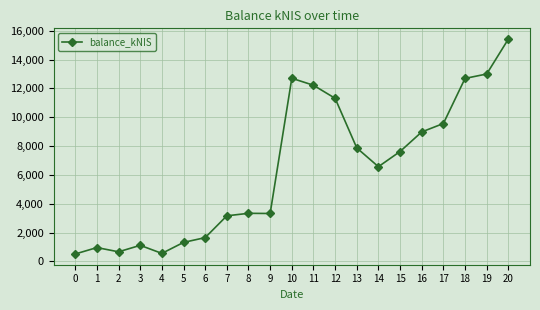

Is it true that the value at 6 is 2762.4?

False